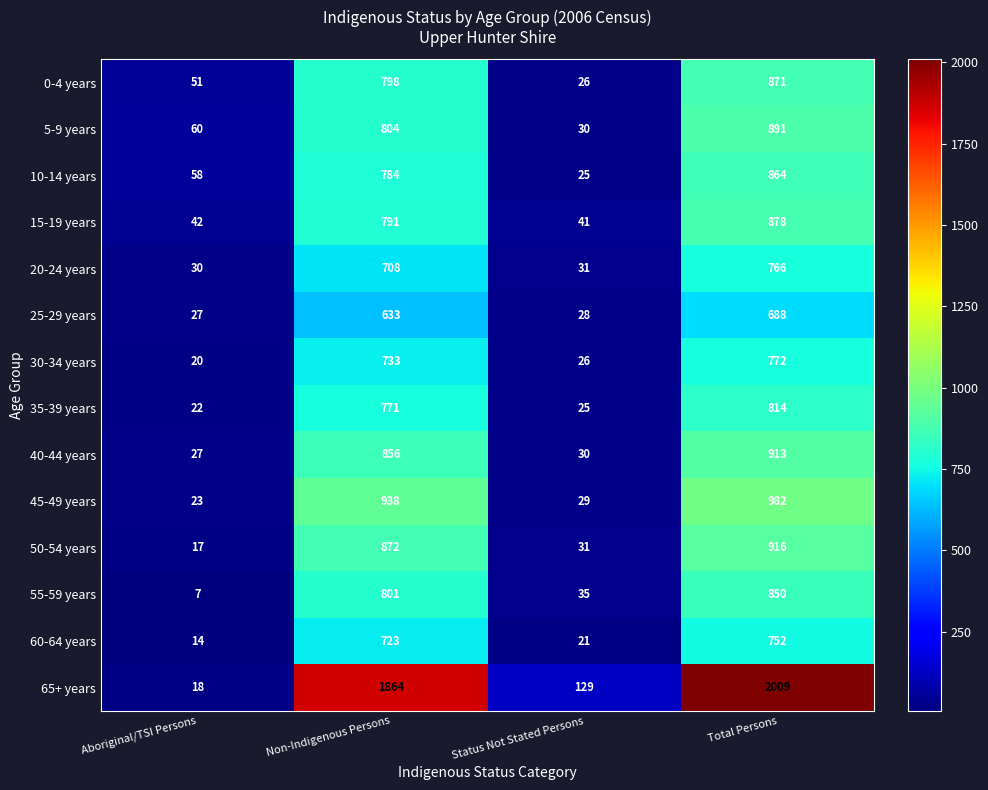

At which category is the sum across all series the highest?

Total Persons